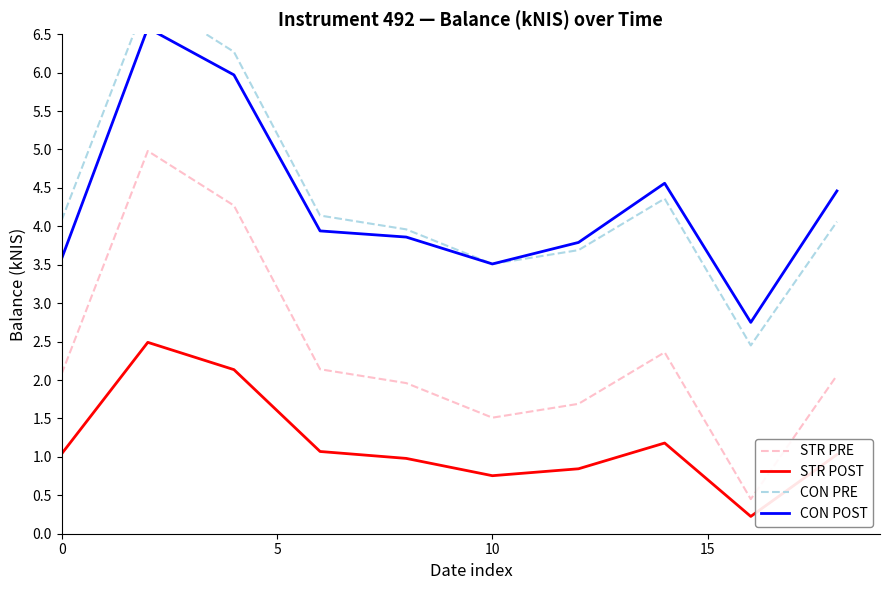

True or false: STR POST and STR PRE cross at least once.

False